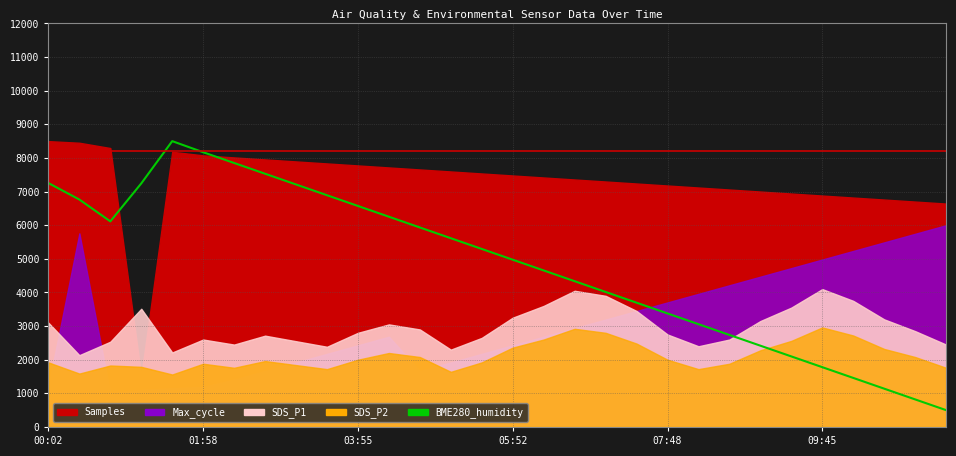

How many interior local peaks (higher than both neighbors) does the data have?

1